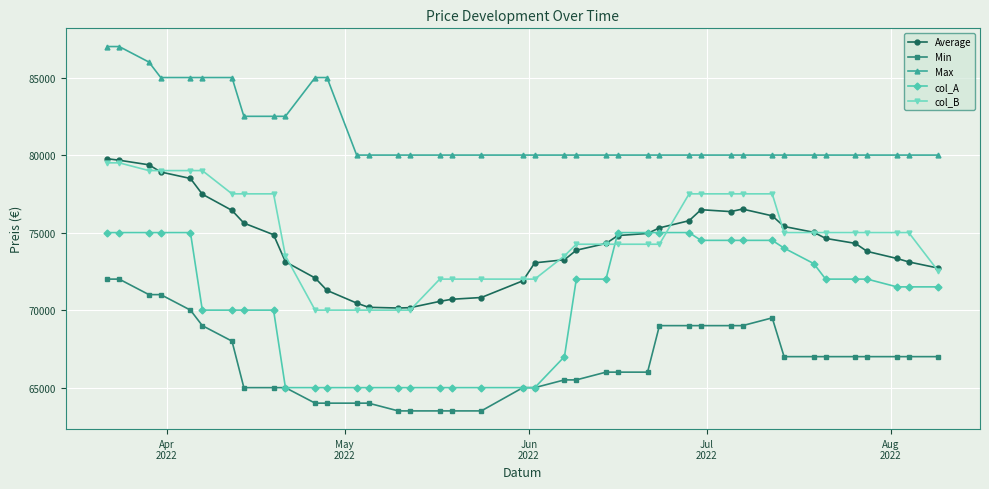

At how many categories does at least one series exceed 81391?

12